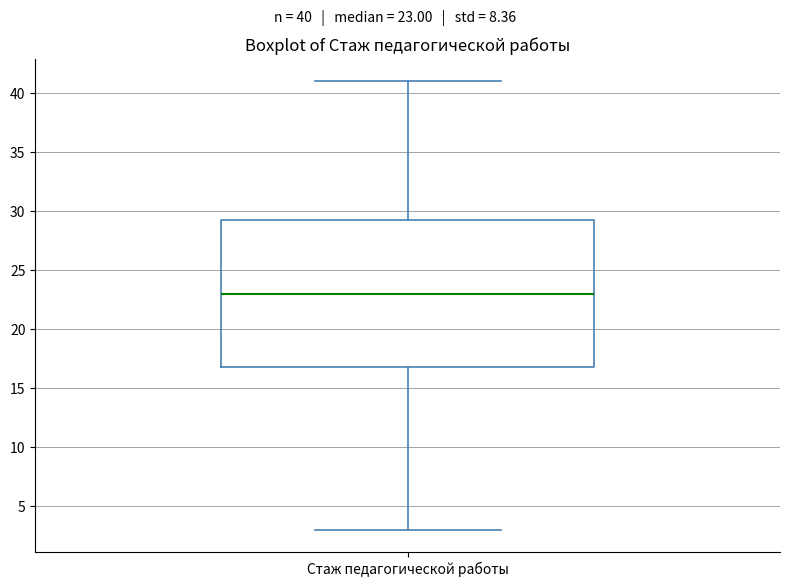

Where does the median line of the box for Стаж педагогической работы sit on the y-axis? The values are not printed on the chart, so give them approximately, as read against the axis.

23.0